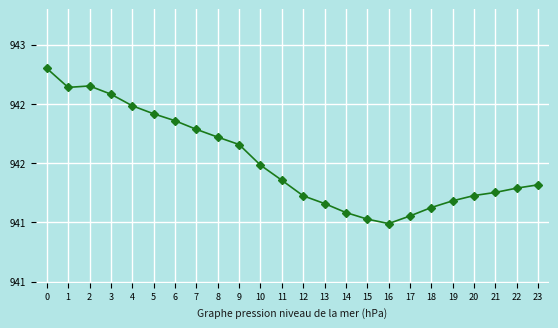

What is the sum of the values at 21 and 1?

1884.4